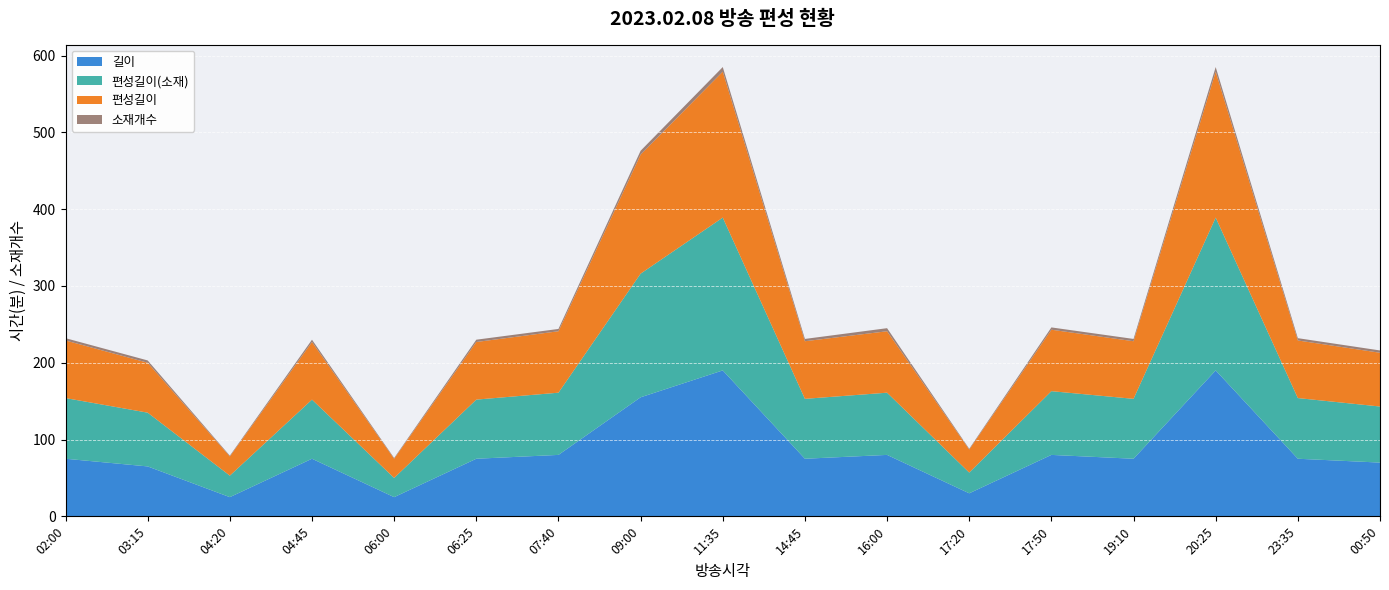

Reading right to left, transcribe all the data shown in this chart.

길이: 00:50=70	23:35=75	20:25=190	19:10=75	17:50=80	17:20=30	16:00=80	14:45=75	11:35=190	09:00=155	07:40=80	06:25=75	06:00=25	04:45=75	04:20=25	03:15=65	02:00=75
편성길이(소재): 00:50=73	23:35=79	20:25=199	19:10=78	17:50=83	17:20=27	16:00=81	14:45=78	11:35=199	09:00=161	07:40=81	06:25=77	06:00=25	04:45=77	04:20=28	03:15=70	02:00=79
편성길이: 00:50=70	23:35=75	20:25=190	19:10=75	17:50=80	17:20=30	16:00=80	14:45=75	11:35=190	09:00=155	07:40=80	06:25=75	06:00=25	04:45=75	04:20=25	03:15=65	02:00=75
소재개수: 00:50=3	23:35=3	20:25=6	19:10=3	17:50=3	17:20=1	16:00=4	14:45=3	11:35=6	09:00=5	07:40=3	06:25=3	06:00=1	04:45=3	04:20=1	03:15=3	02:00=3